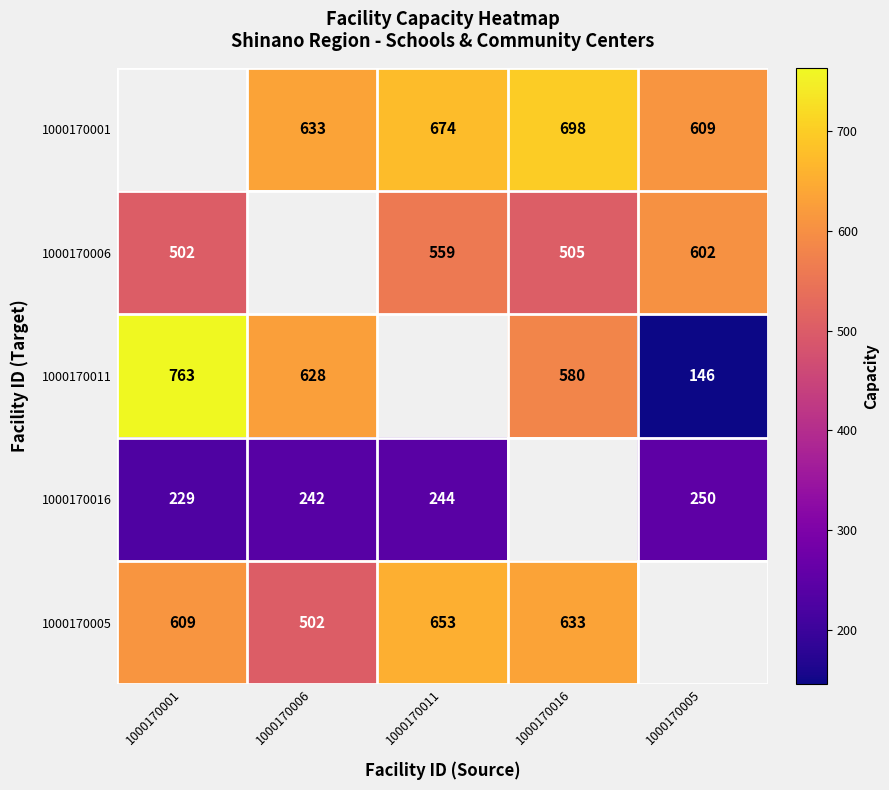

What is the sum of the 1000170001 values at 1000170005 and 1000170006?

1242